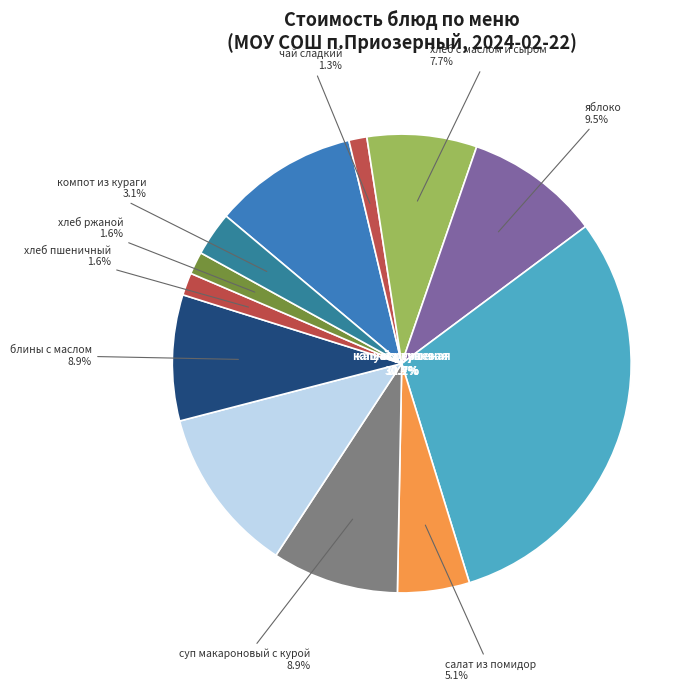

Count the number of slices in the pie.

12